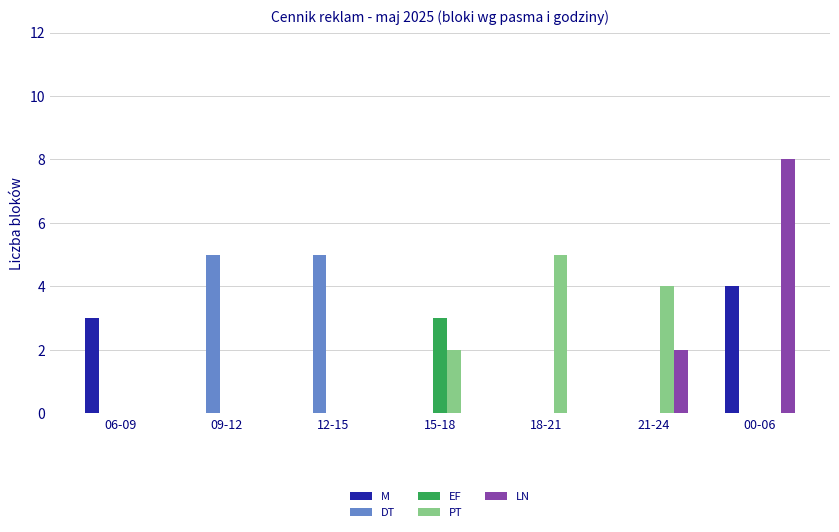

Which series changed the most between 12-15 and 21-24?

DT